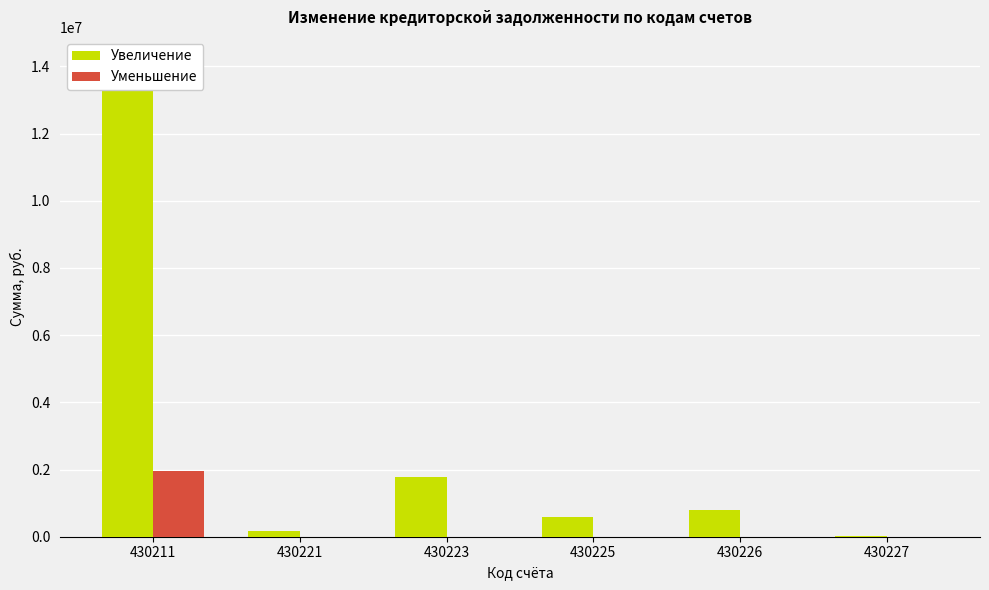

What are all the series names shown in the legend?

Увеличение, Уменьшение